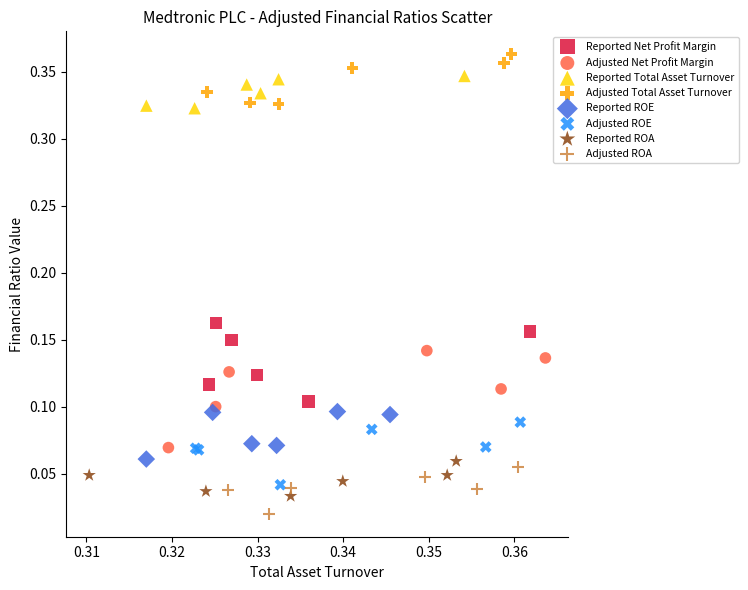

Which series contains the highest Y value?

Adjusted Total Asset Turnover